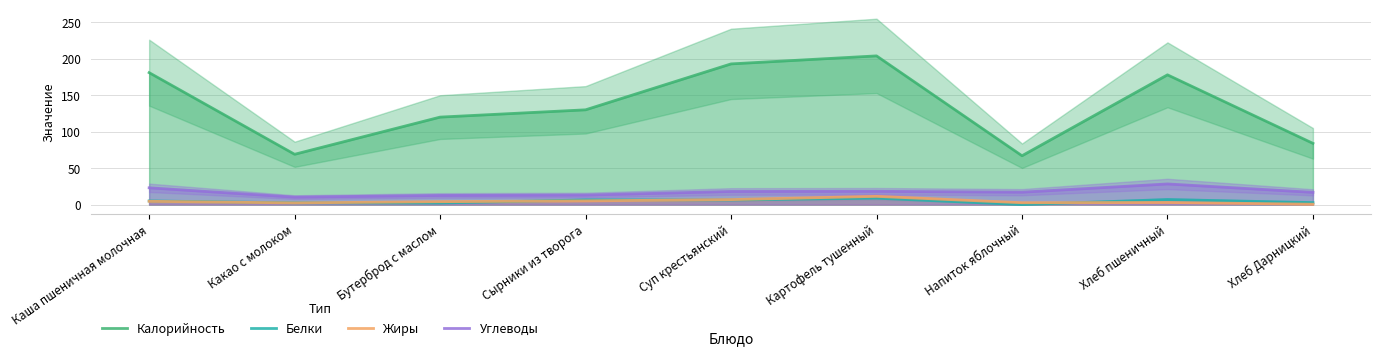

True or false: Жиры and Калорийность intersect in this chart.

False